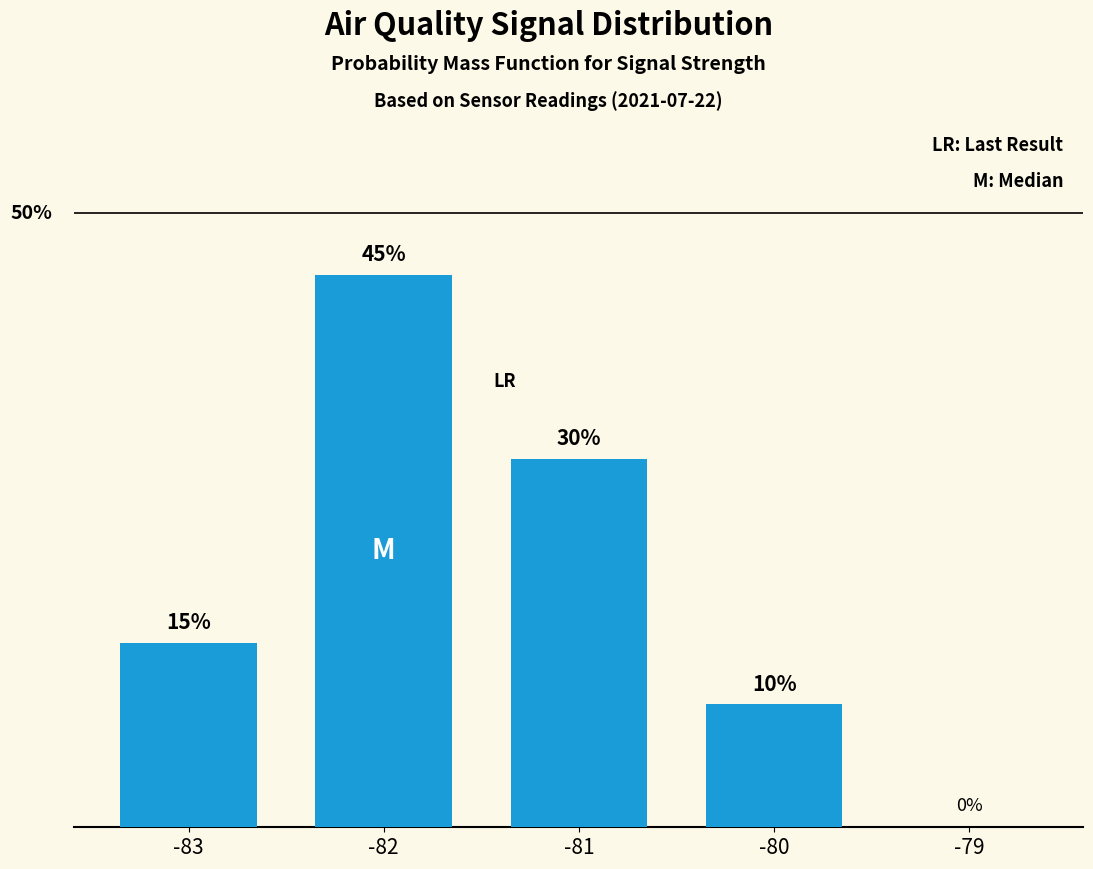

What is the ratio of the value at -81 to the value at -83?

2.0